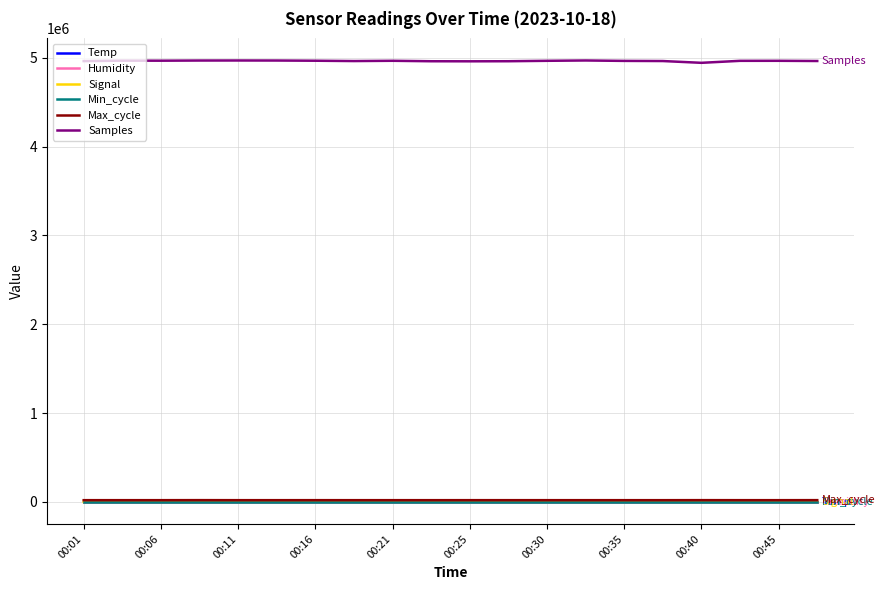

Which series has the largest total across all categories?

Samples